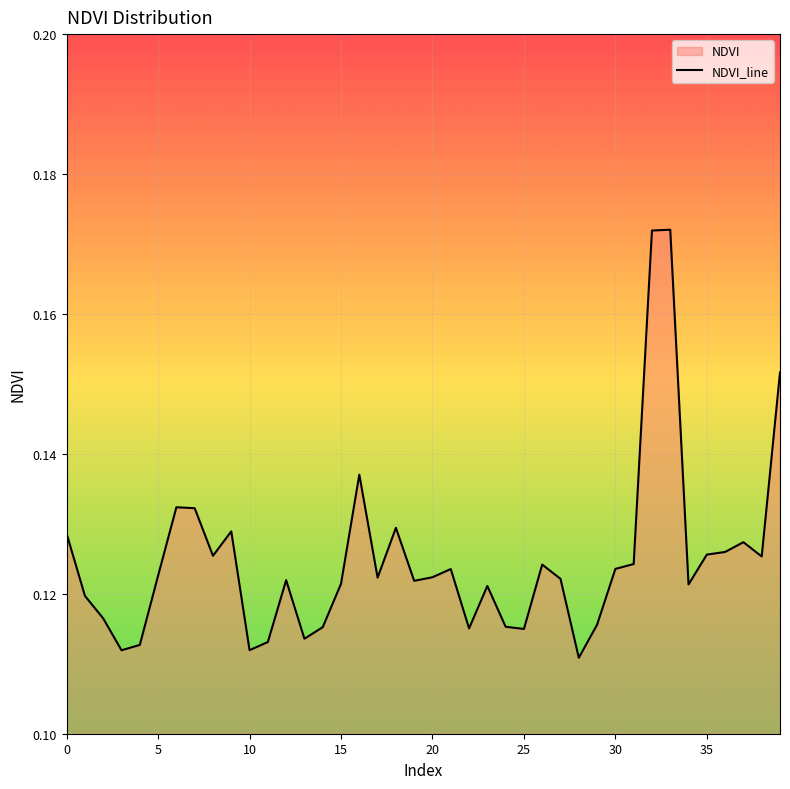

Rank the categories by value from highest to lowest.

33, 32, 39, 16, 6, 7, 18, 9, 0, 37, 36, 35, 8, 38, 31, 26, 30, 21, 5, 20, 17, 27, 12, 19, 15, 34, 23, 1, 2, 29, 24, 14, 22, 25, 13, 11, 4, 10, 3, 28